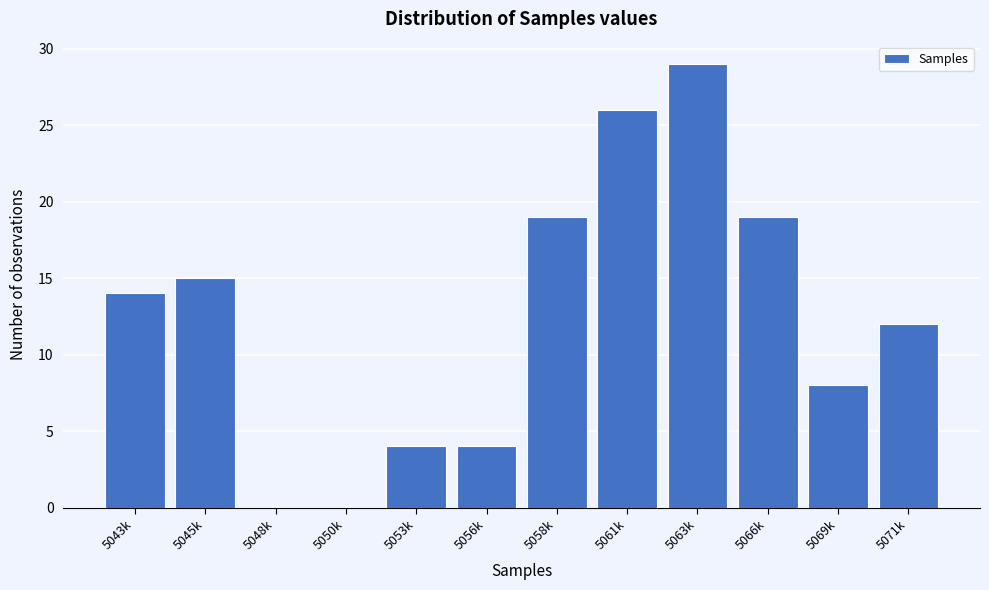

Reading right to left, transcribe all the data shown in this chart.

5071k=12	5069k=8	5066k=19	5063k=29	5061k=26	5058k=19	5056k=4	5053k=4	5050k=0	5048k=0	5045k=15	5043k=14